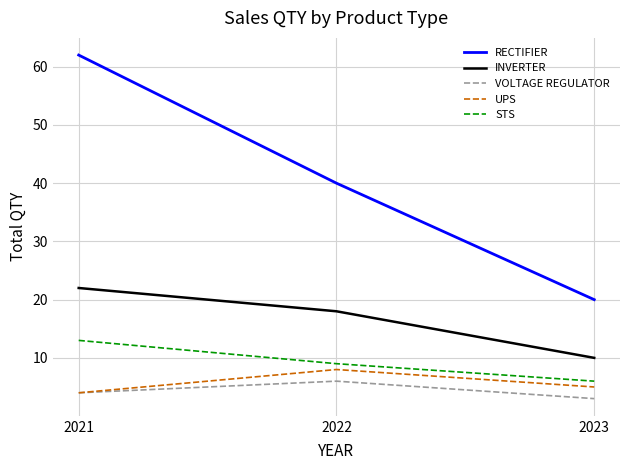

Reading right to left, transcribe all the data shown in this chart.

RECTIFIER: 2023=20	2022=40	2021=62
INVERTER: 2023=10	2022=18	2021=22
VOLTAGE REGULATOR: 2023=3	2022=6	2021=4
UPS: 2023=5	2022=8	2021=4
STS: 2023=6	2022=9	2021=13